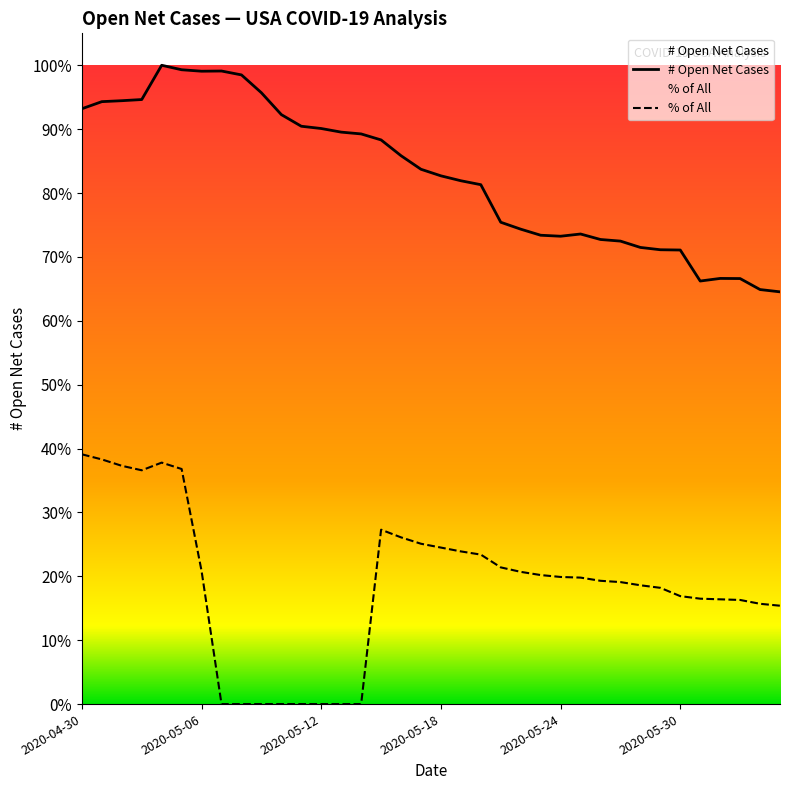

What position from the right is 2020-05-12?

24